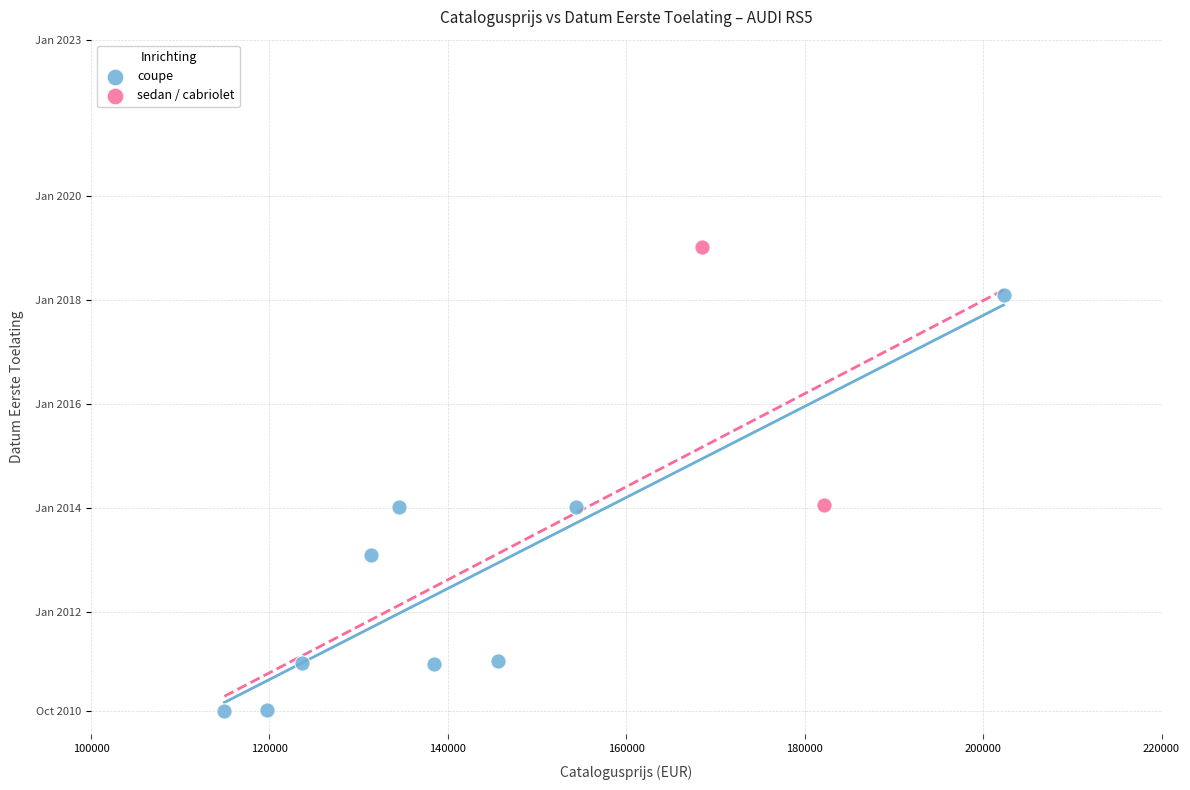

What are all the series names shown in the legend?

coupe, sedan / cabriolet